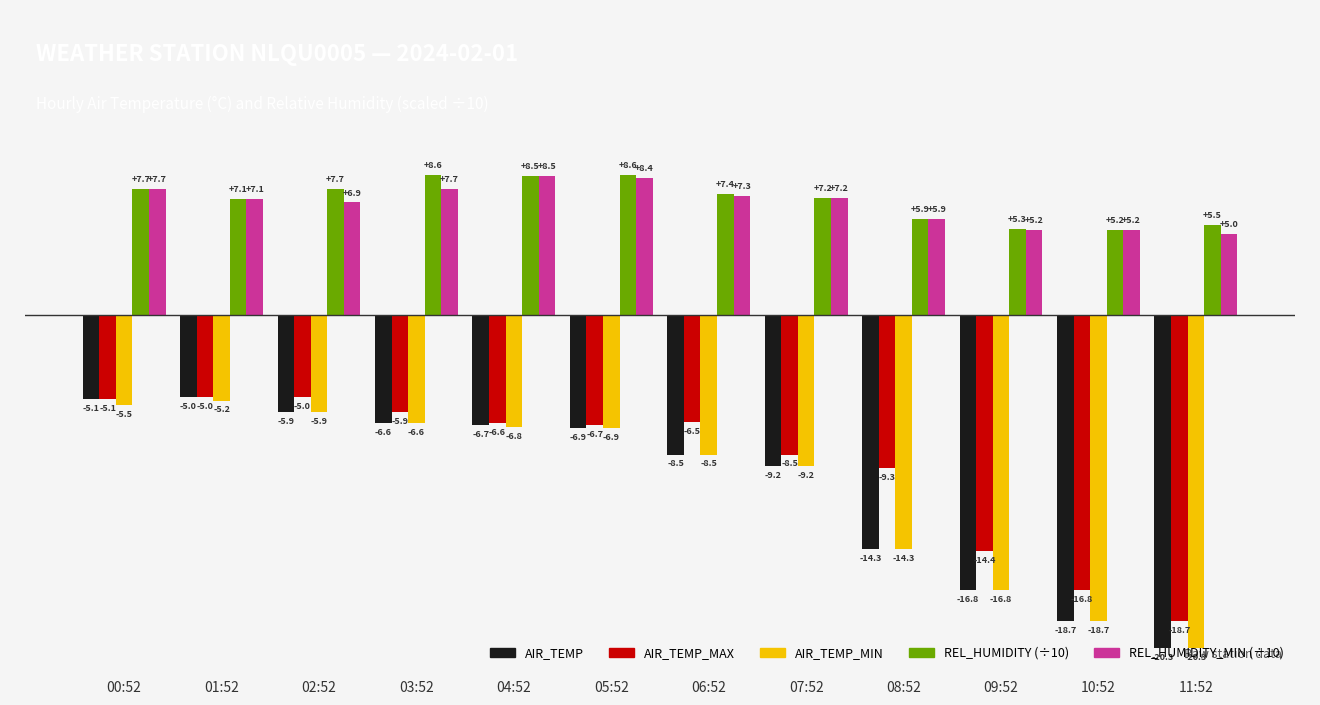

Reading left to right, transcribe all the data shown in this chart.

AIR_TEMP: -5.1	-5.0	-5.9	-6.6	-6.7	-6.9	-8.5	-9.2	-14.3	-16.8	-18.7	-20.3
AIR_TEMP_MAX: -5.1	-5.0	-5.0	-5.9	-6.6	-6.7	-6.5	-8.5	-9.3	-14.4	-16.8	-18.7
AIR_TEMP_MIN: -5.5	-5.2	-5.9	-6.6	-6.8	-6.9	-8.5	-9.2	-14.3	-16.8	-18.7	-20.3
REL_HUMIDITY (÷10): 7.7	7.1	7.7	8.6	8.5	8.6	7.4	7.2	5.9	5.3	5.2	5.5
REL_HUMIDITY_MIN (÷10): 7.7	7.1	6.9	7.7	8.5	8.4	7.3	7.2	5.9	5.2	5.2	5.0